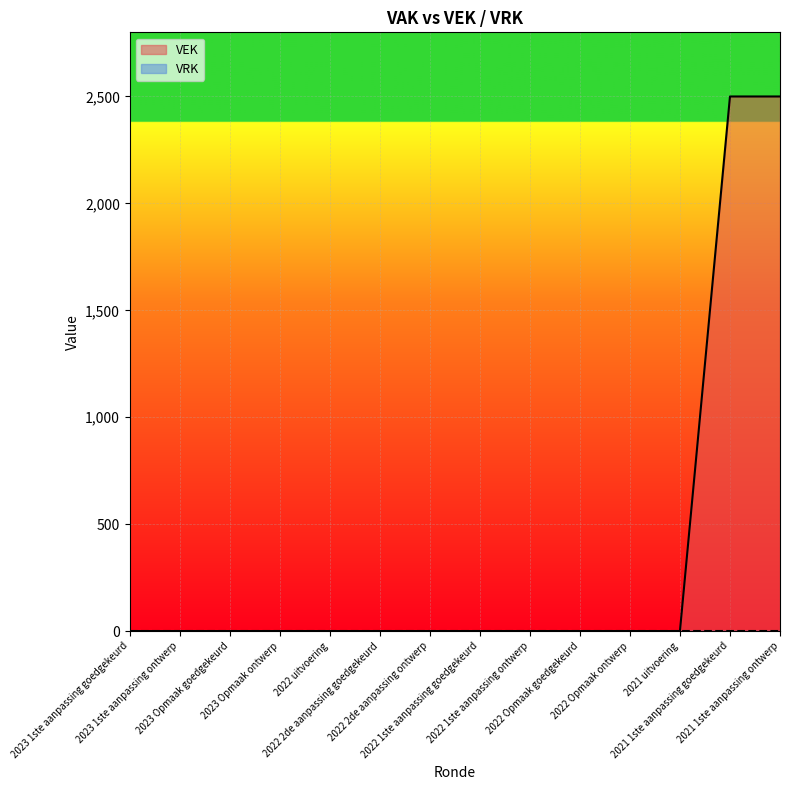

Rank the categories by value from lowest to highest.

2023 1ste aanpassing goedgekeurd, 2023 1ste aanpassing ontwerp, 2023 Opmaak goedgekeurd, 2023 Opmaak ontwerp, 2022 uitvoering, 2022 2de aanpassing goedgekeurd, 2022 2de aanpassing ontwerp, 2022 1ste aanpassing goedgekeurd, 2022 1ste aanpassing ontwerp, 2022 Opmaak goedgekeurd, 2022 Opmaak ontwerp, 2021 uitvoering, 2021 1ste aanpassing goedgekeurd, 2021 1ste aanpassing ontwerp